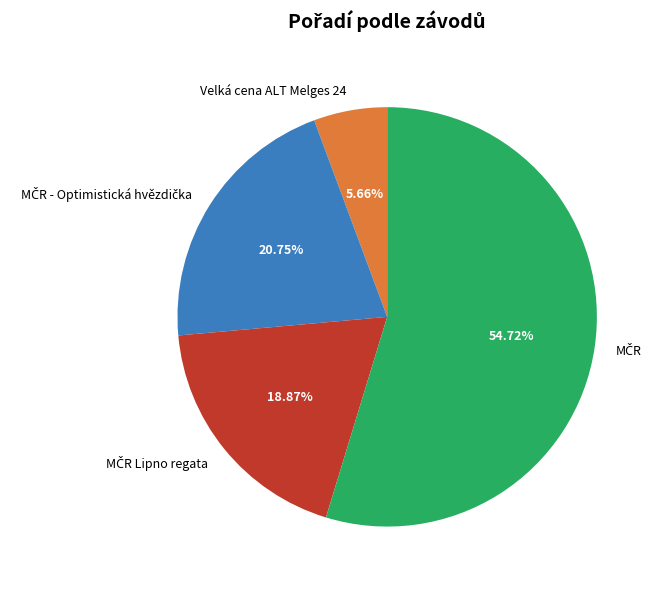

Does Velká cena ALT Melges 24 account for over 50% of the chart?

No